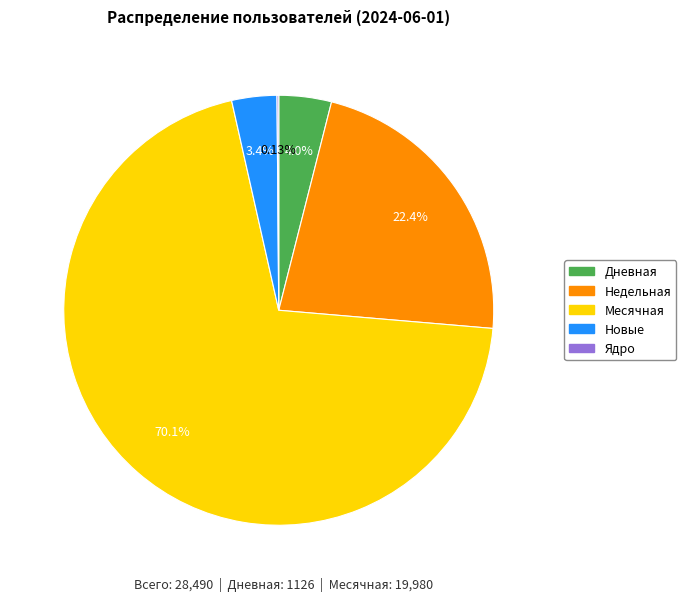

Approximately how many times larger is the value at Новые compared to Дневная?

0.9